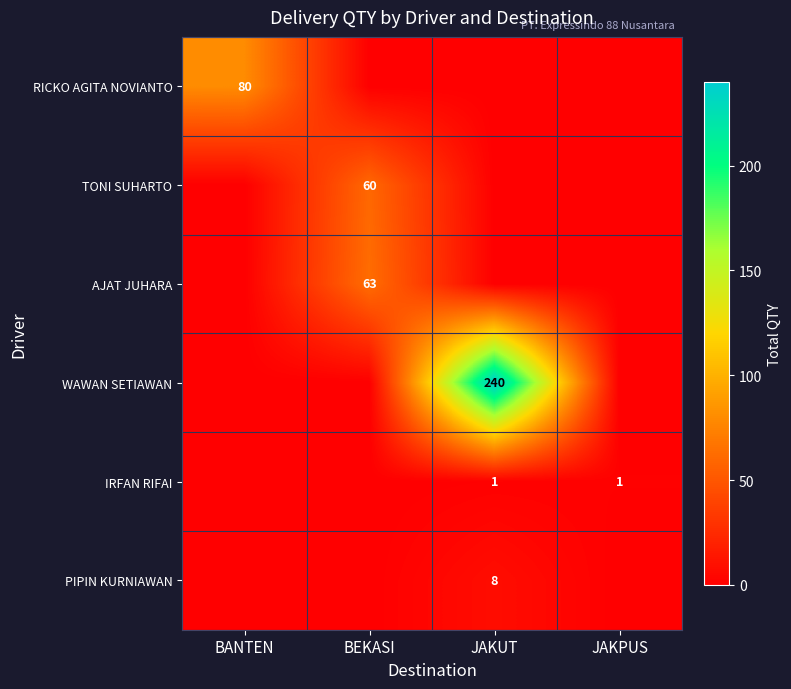

Count the number of categories in the chart.

4